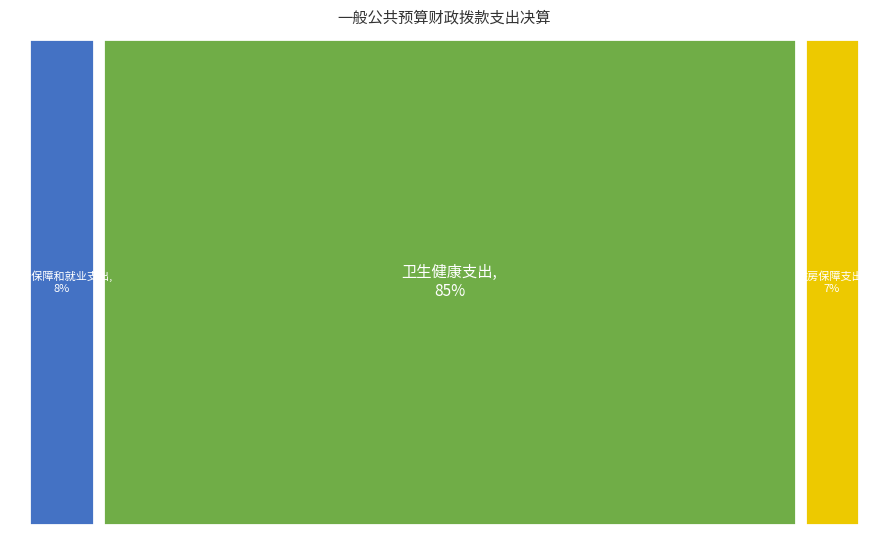

What is the change in value from 卫生健康支出 to 住房保障支出?

-719.4